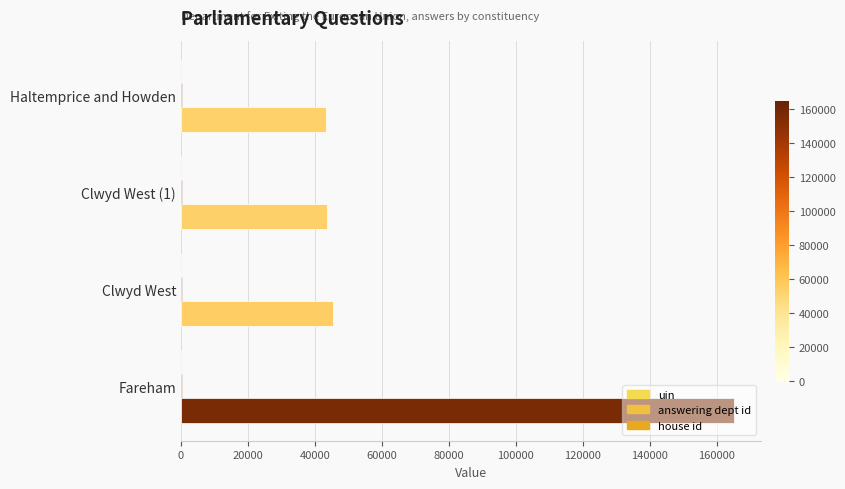

At how many categories does at least one series exceed 14716?

4